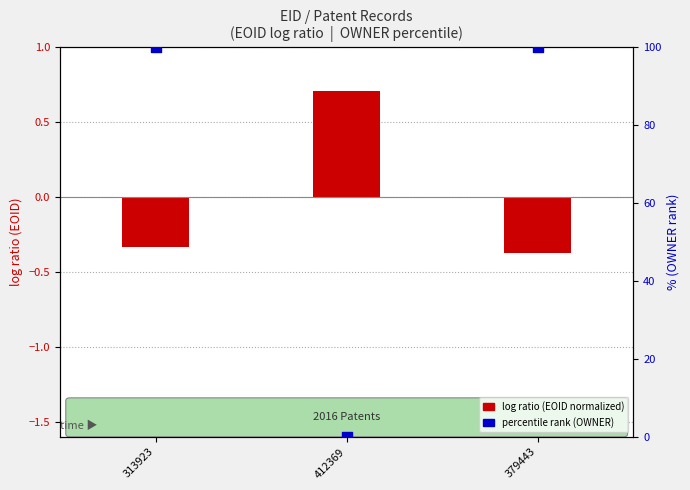

Is the value of percentile rank (OWNER) at 379443 greater than the value of log ratio (EOID normalized) at 313923?

Yes